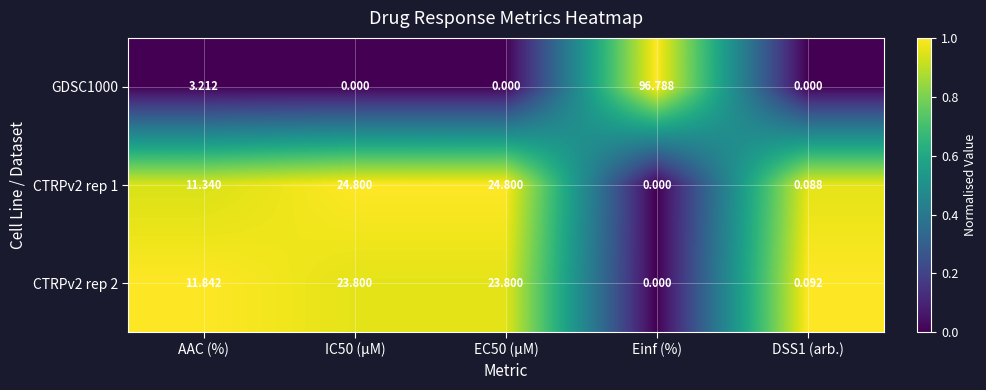

Where is CTRPv2 rep 2 nearest to the value 11?

AAC (%)